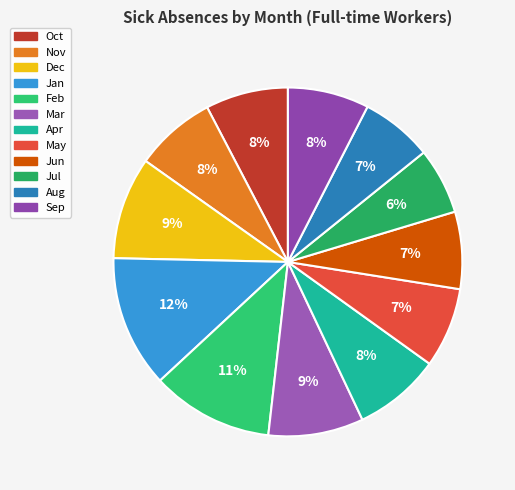

Which category has the biggest portion of the pie?

Jan